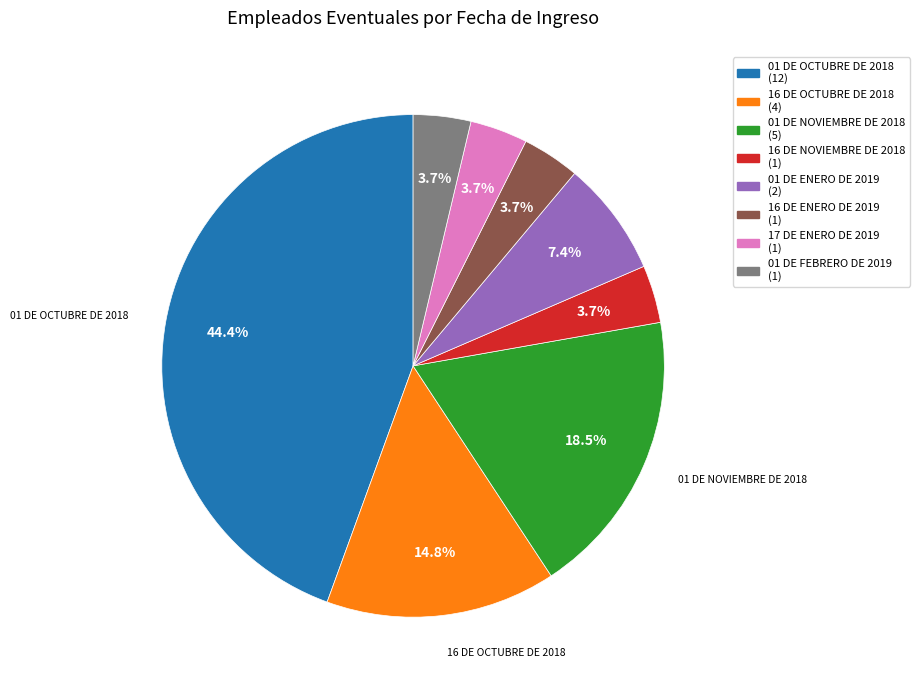

How many segments does this pie chart have?

8